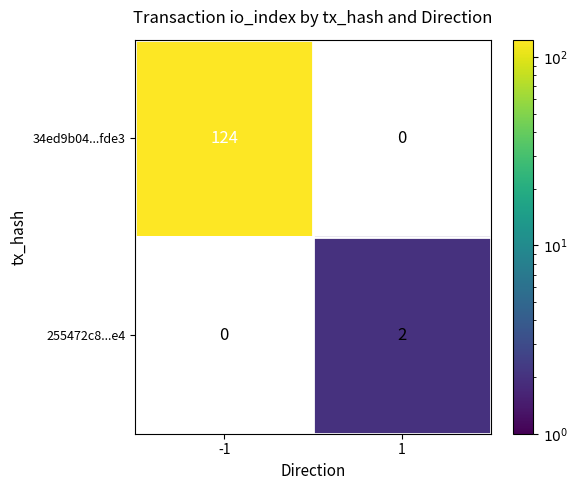

Reading right to left, transcribe all the data shown in this chart.

34ed9b04...fde3: 0	124
255472c8...e4: 2	0